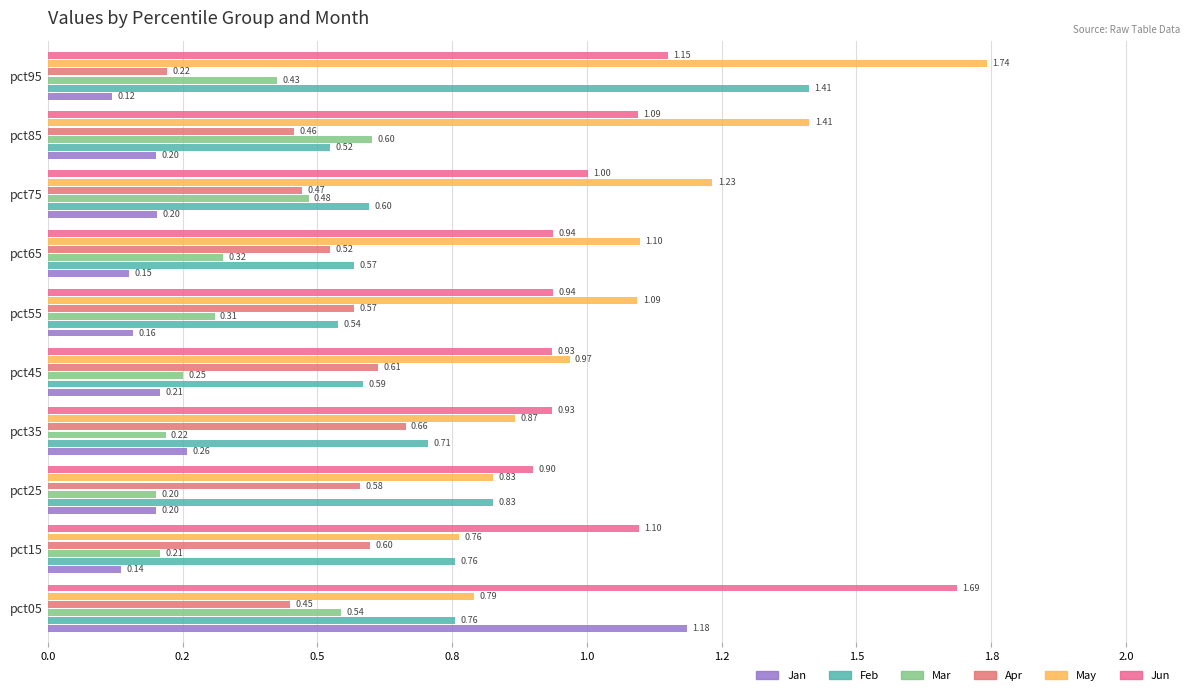

Does the chart contain stacked bars?

No